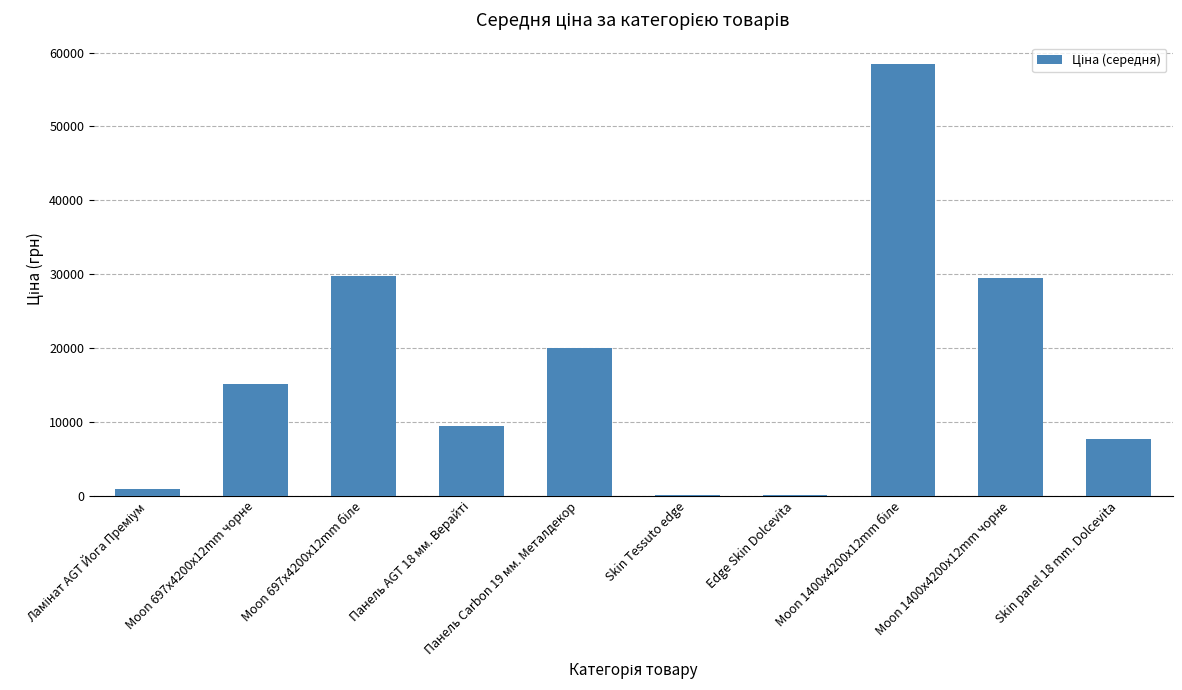

What is the sum of all values?

170815.7